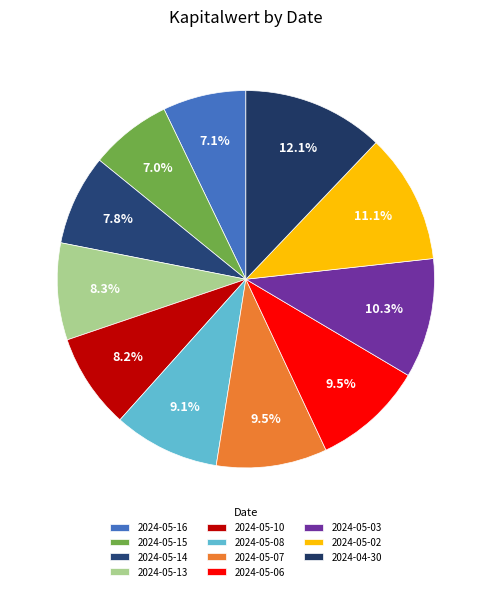

True or false: 2024-05-08 accounts for 9% of the total.

True